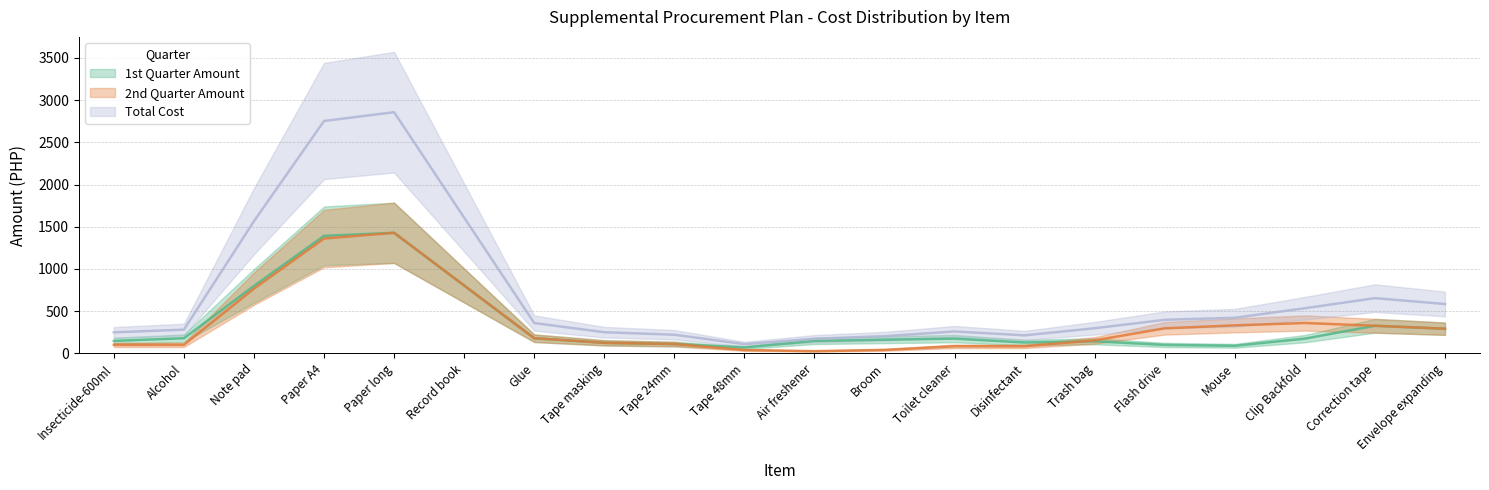

True or false: 1st Quarter Amount and Total Cost cross at least once.

False